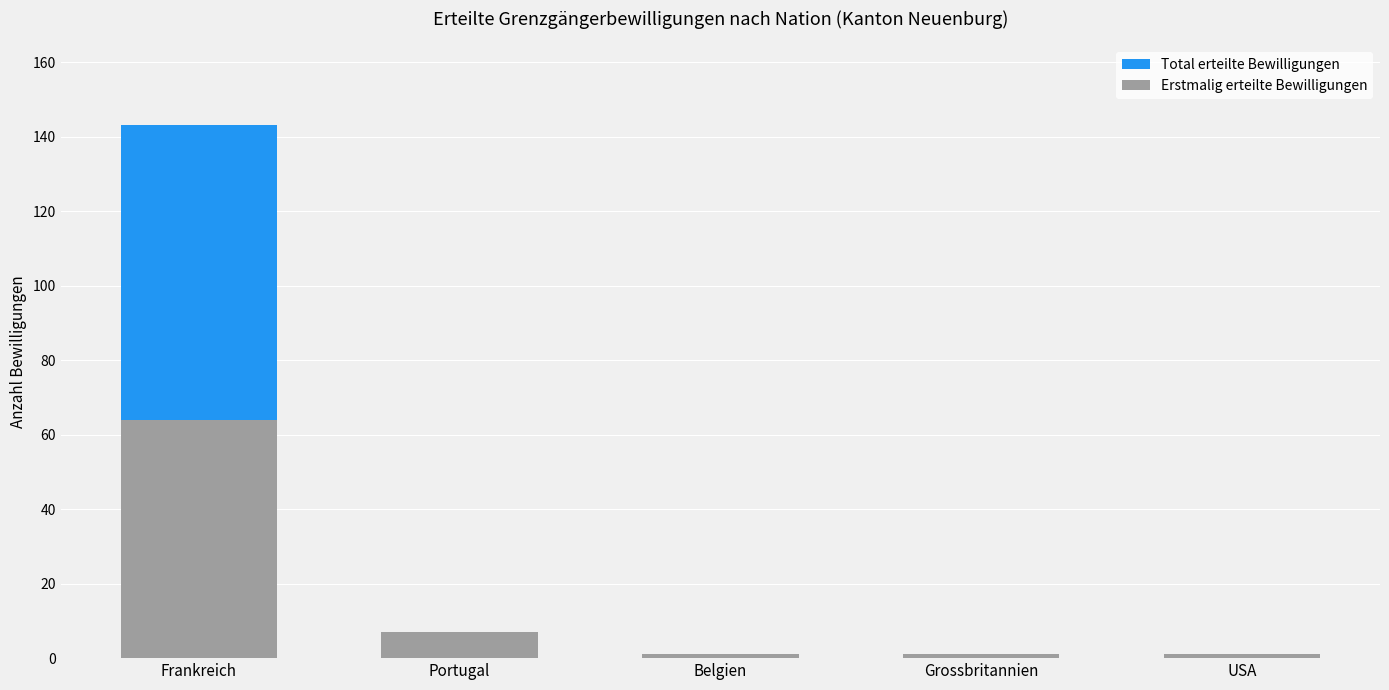

How many data points does each series have?

5